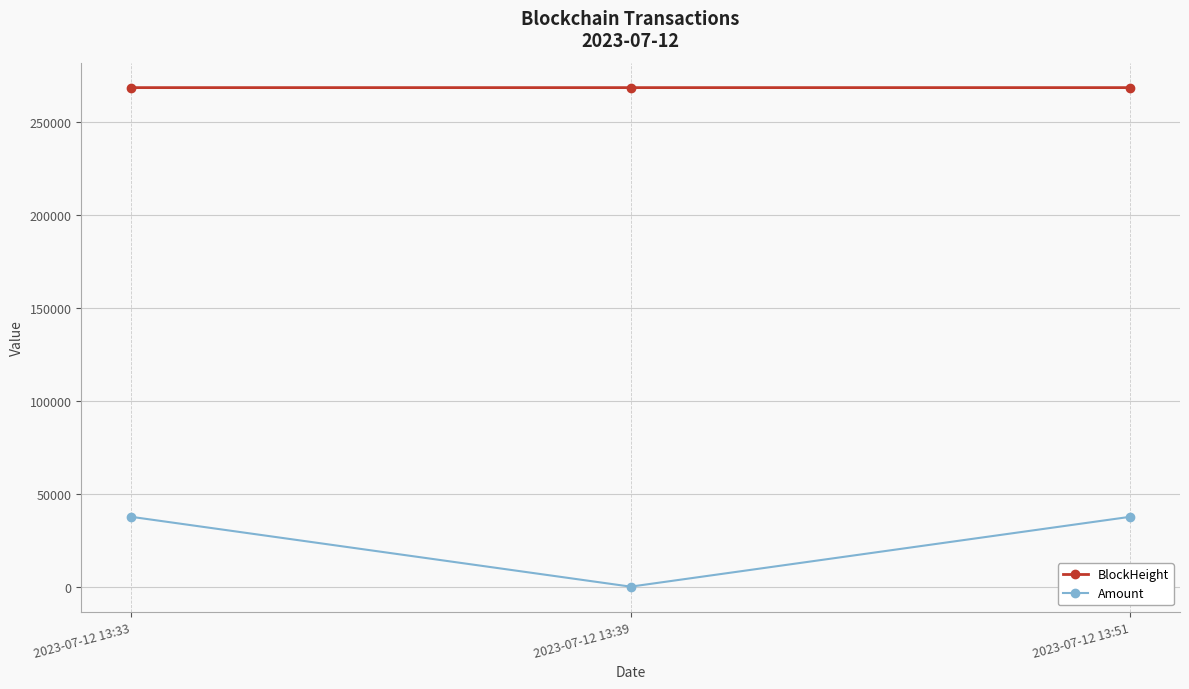

Which series has the largest range (max minus min)?

Amount